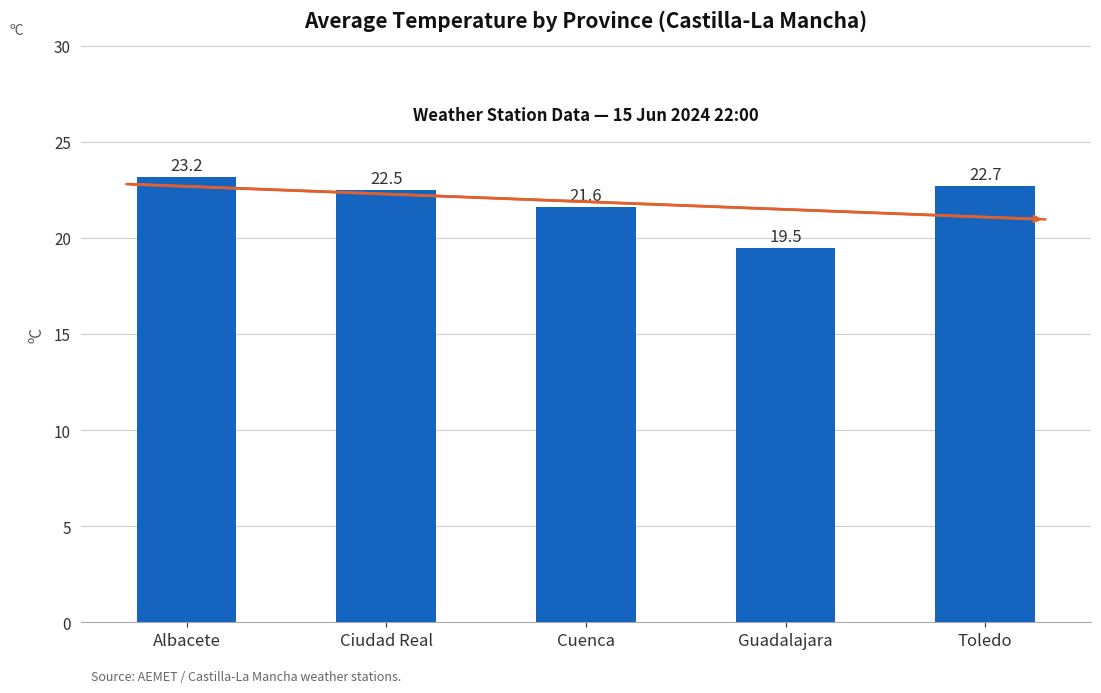

What position from the left is Albacete?

1